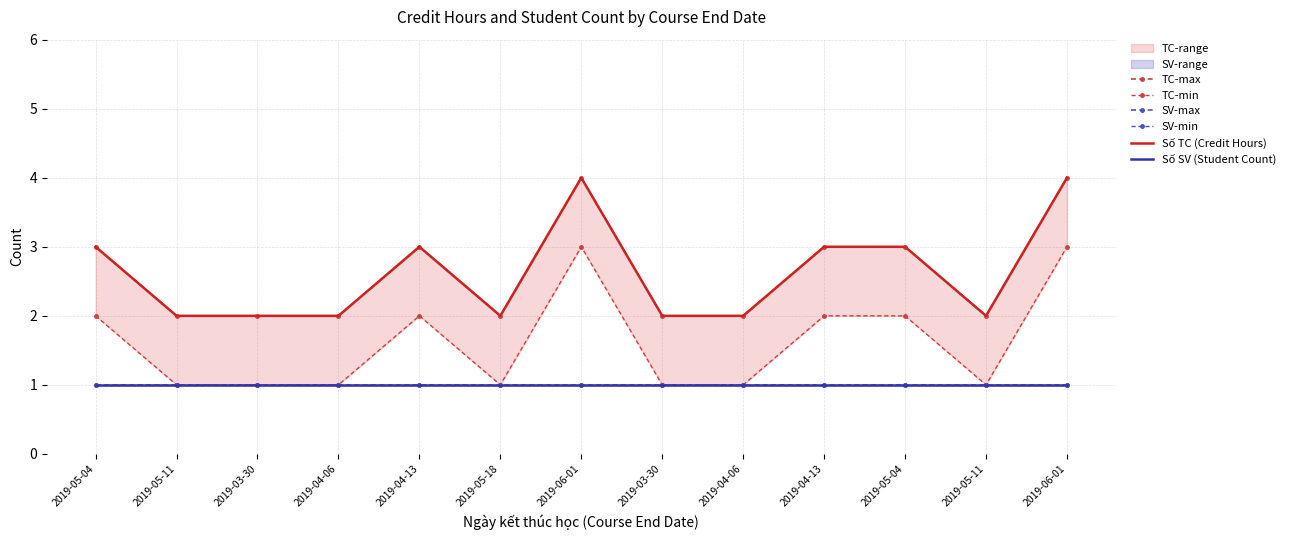

Between 2019-03-30 and 2019-05-11, which is larger?

2019-03-30